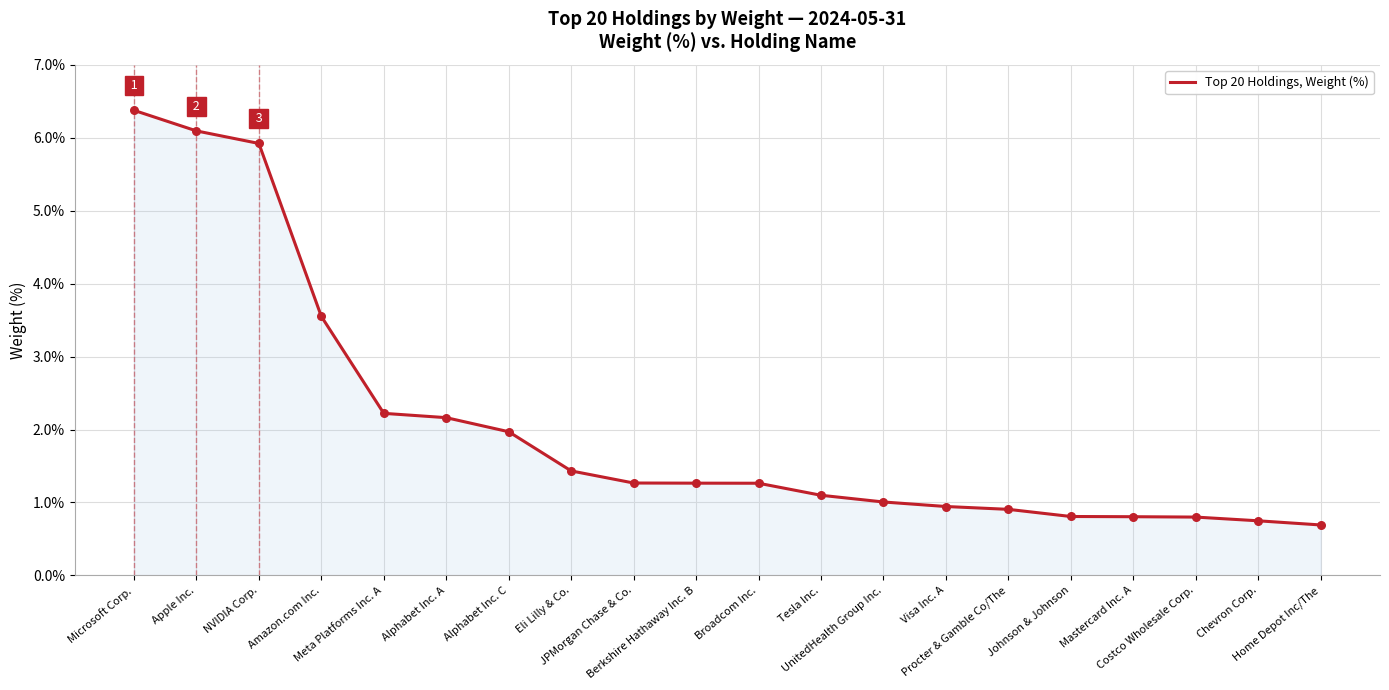

What is the ratio of the value at NVIDIA Corp. to the value at Amazon.com Inc.?

1.7